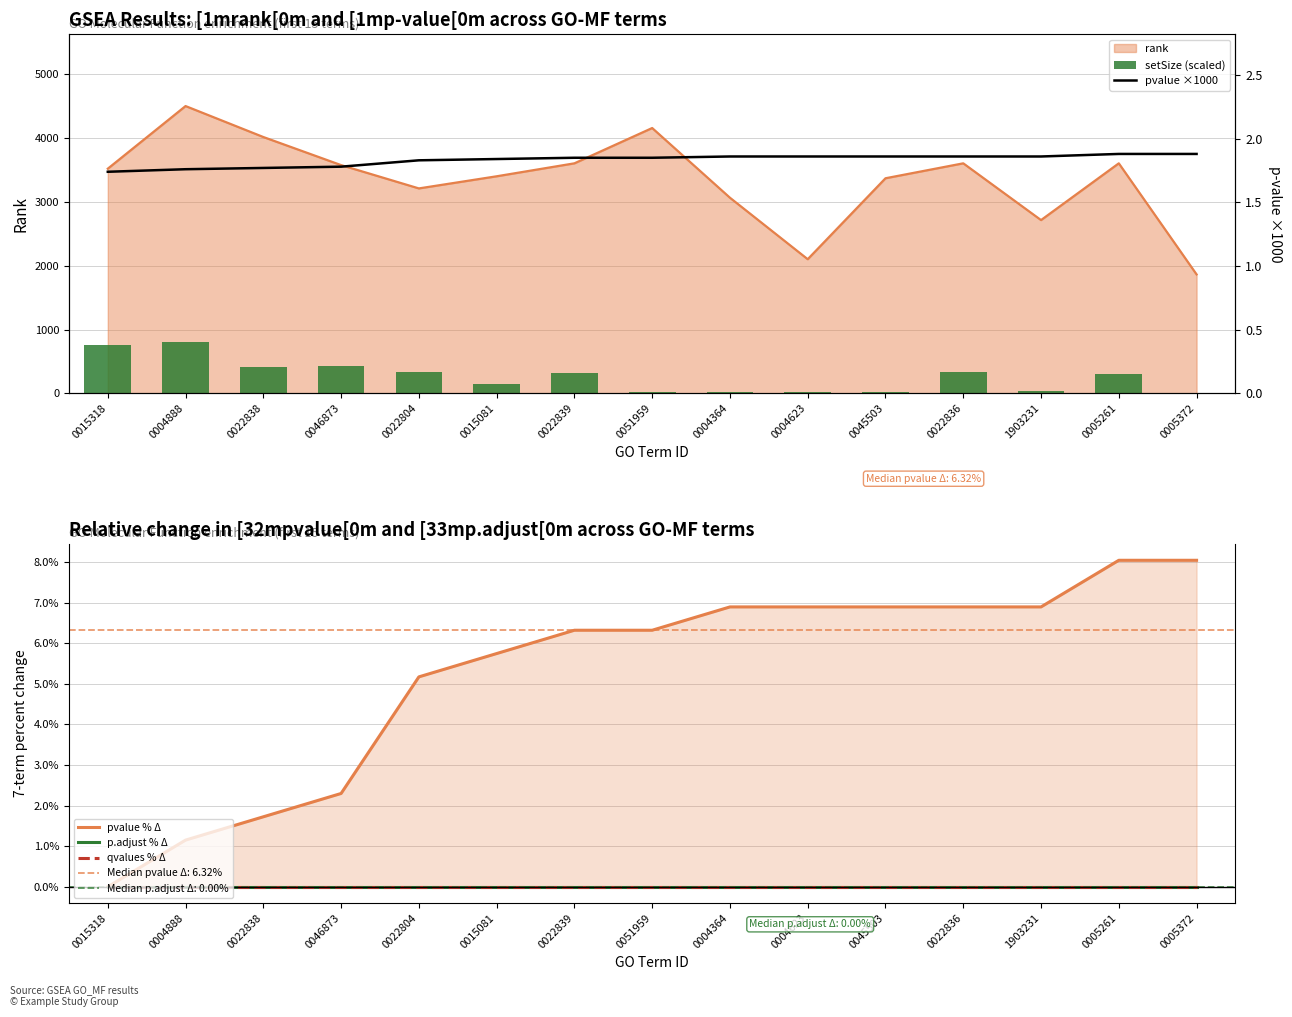

What is the minimum value for setSize (scaled)?

12.0